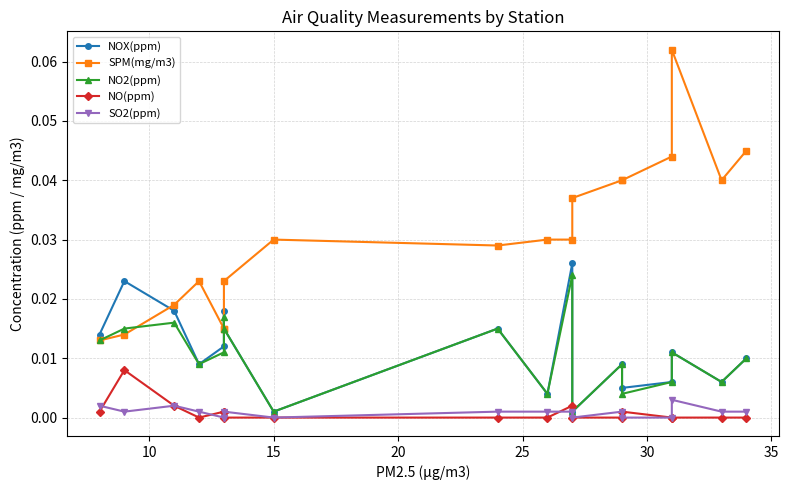

Count the number of categories in the chart.

18